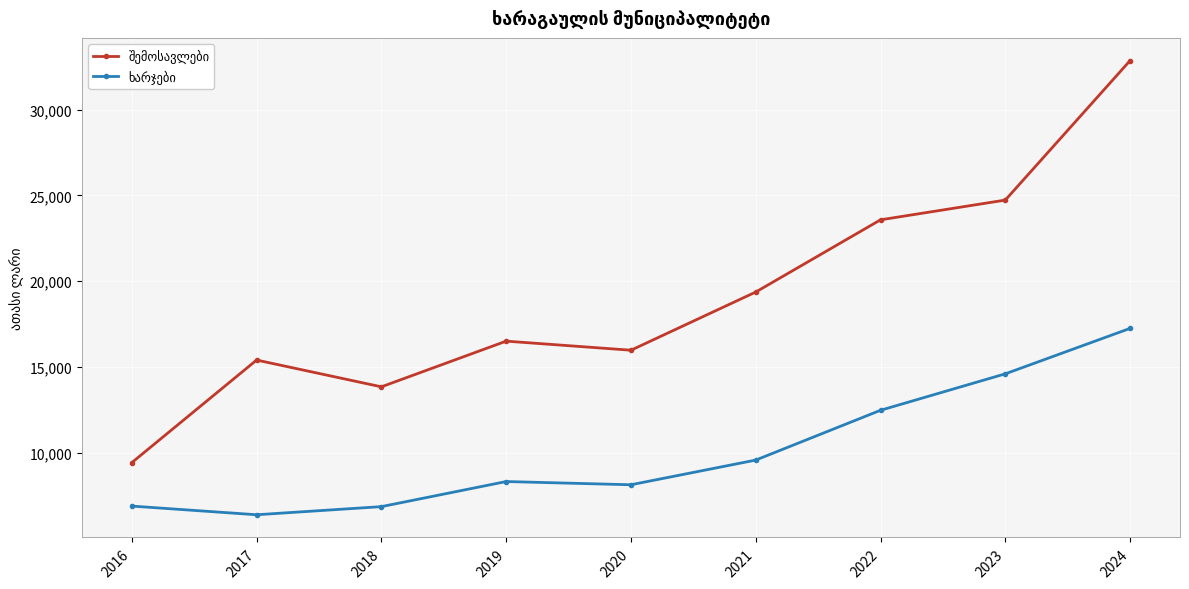

What is the minimum value shown in the chart?

6379.8